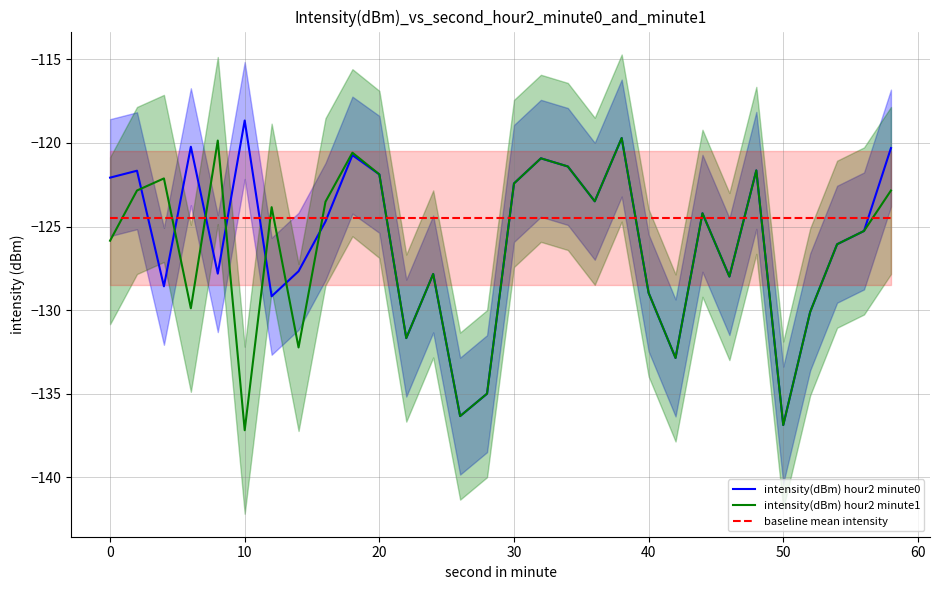

What is the sum of all baseline mean intensity values?

-3735.0